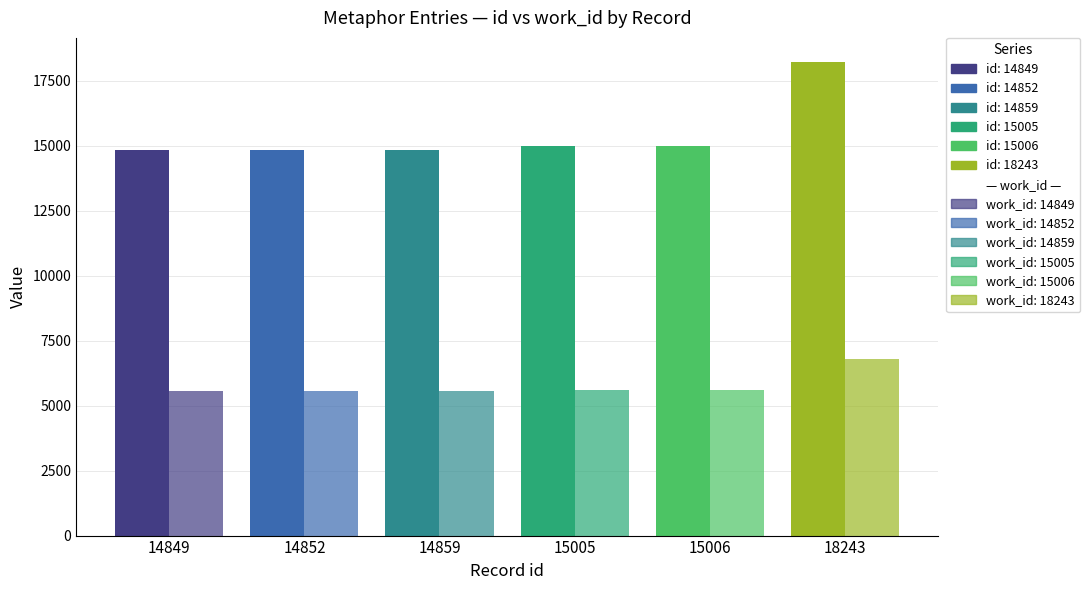

Does the chart contain any negative values?

No